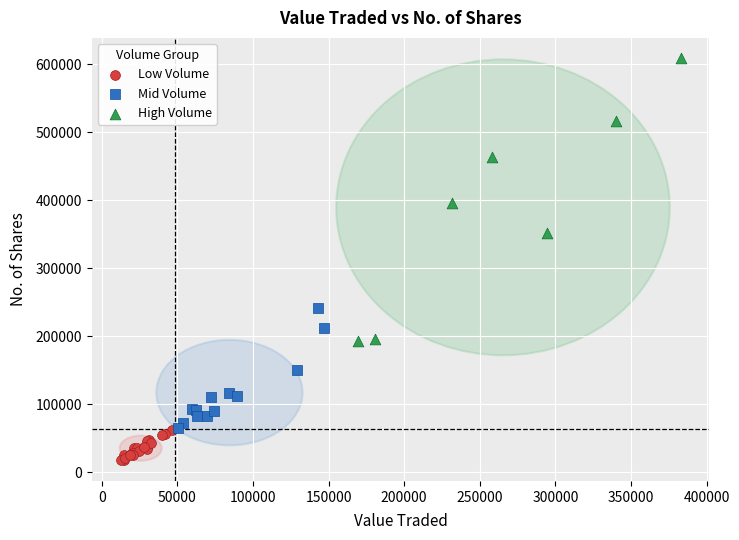

Which series reaches the maximum Y coordinate?

High Volume